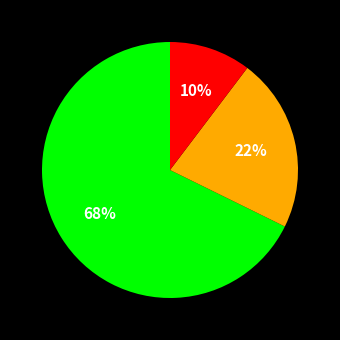

To the nearest percent, what is the average slice percentage?

33%